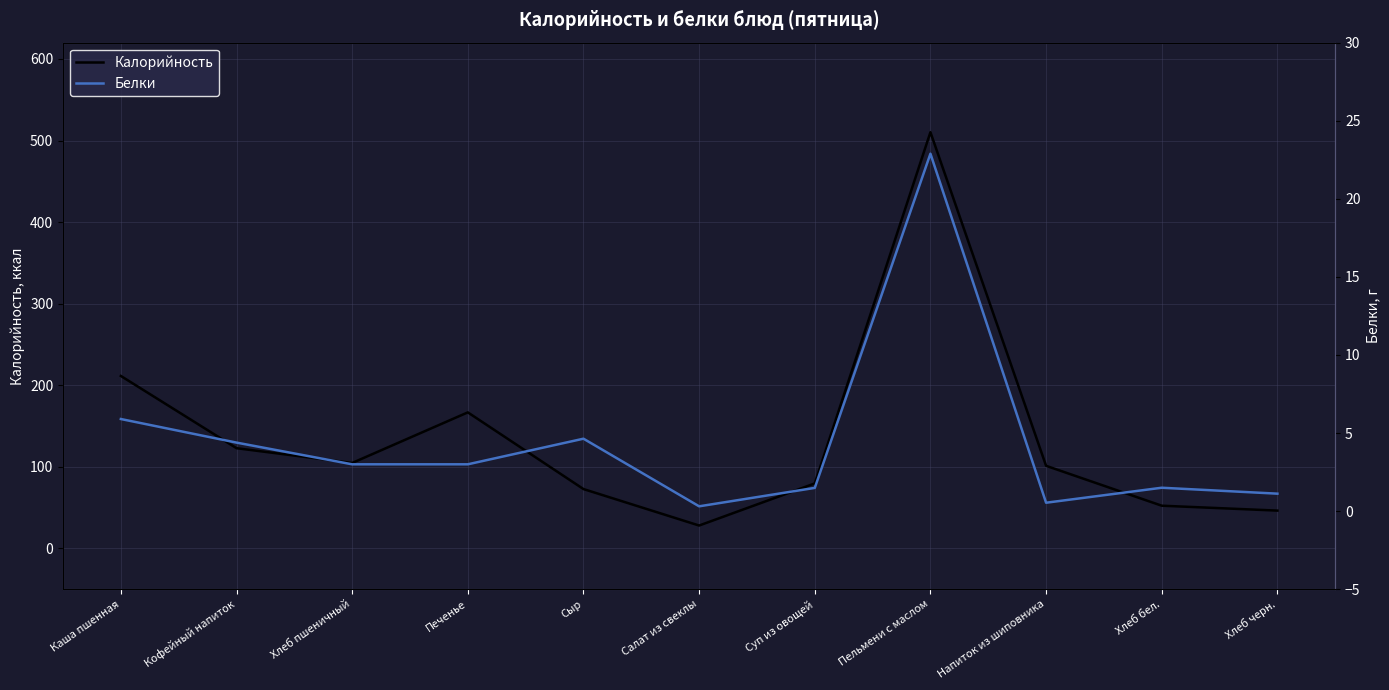

In Калорийность, how many points are higher than both neighbors (excluding endpoints)?

2